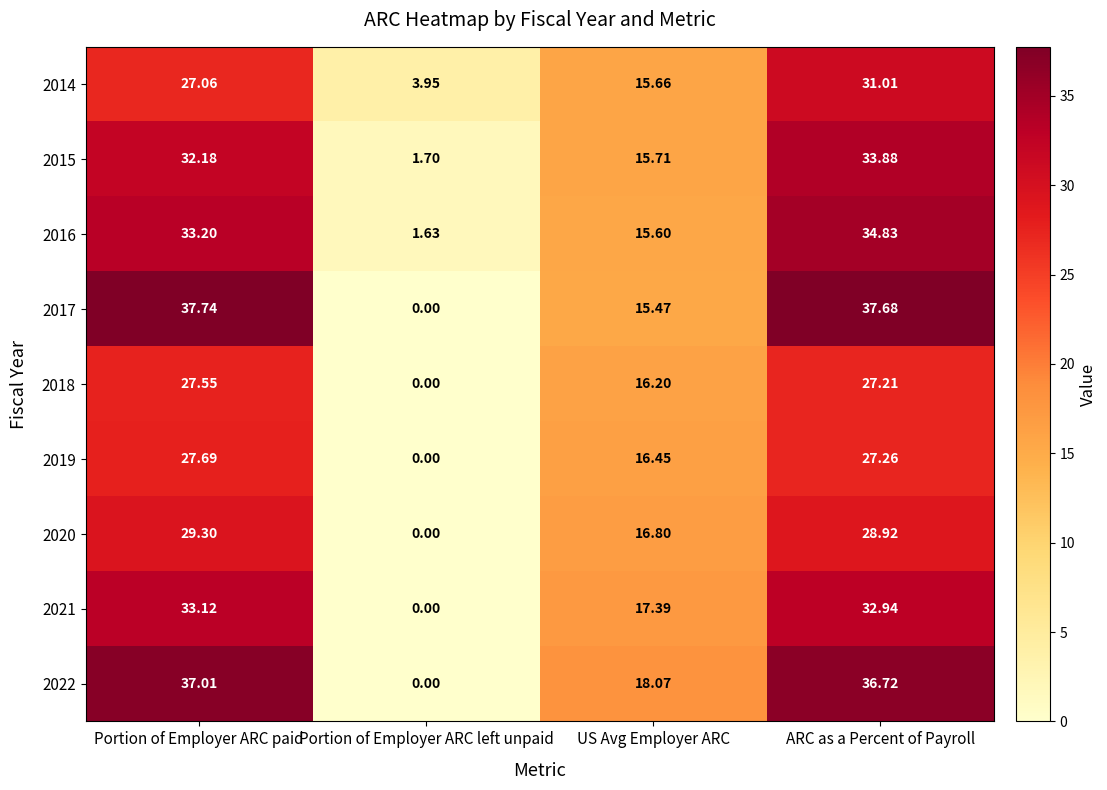

What is the maximum value shown in the chart?

37.7